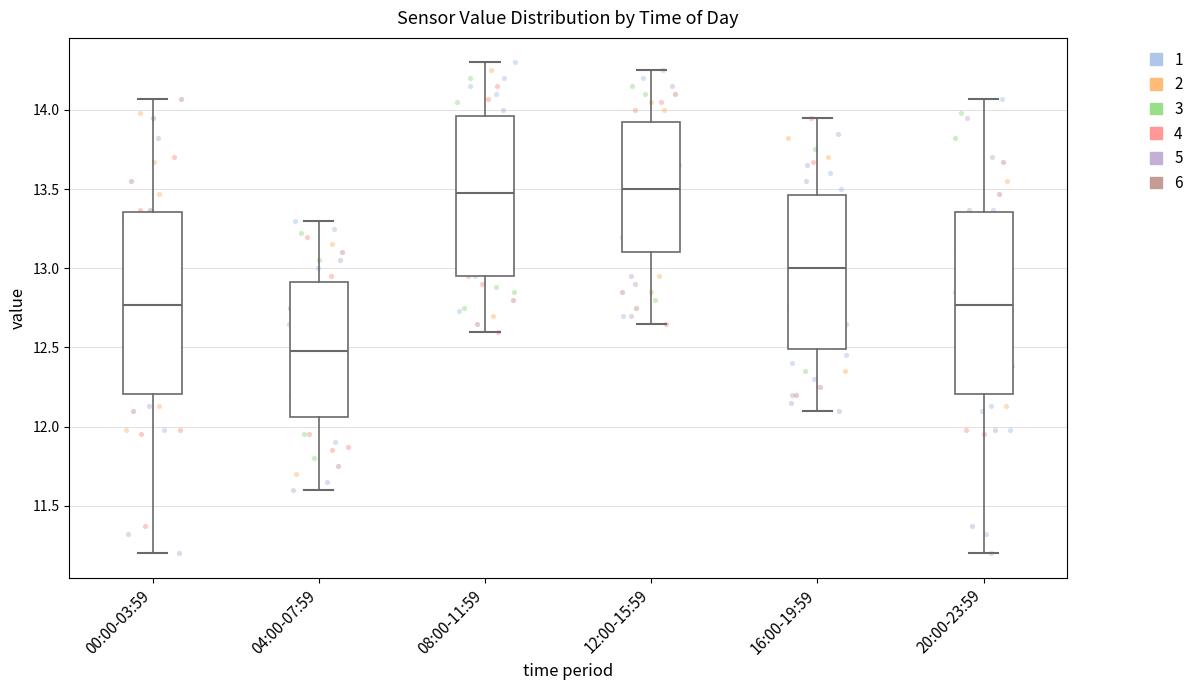

Reading left to right, transcribe this box plot: for each box, give where its median line is, the range the box spans, and where its two whiskers end, as read against the y-axis. The values are not printed on the chart, so give them approximately, as read against the axis.

00:00-03:59: median 12.75, box 12.20 to 13.35, whiskers 11.20 to 14.05
04:00-07:59: median 12.50, box 12.05 to 12.90, whiskers 11.60 to 13.30
08:00-11:59: median 13.50, box 12.95 to 13.95, whiskers 12.60 to 14.30
12:00-15:59: median 13.50, box 13.10 to 13.95, whiskers 12.65 to 14.25
16:00-19:59: median 13.00, box 12.50 to 13.45, whiskers 12.10 to 13.95
20:00-23:59: median 12.75, box 12.20 to 13.35, whiskers 11.20 to 14.05